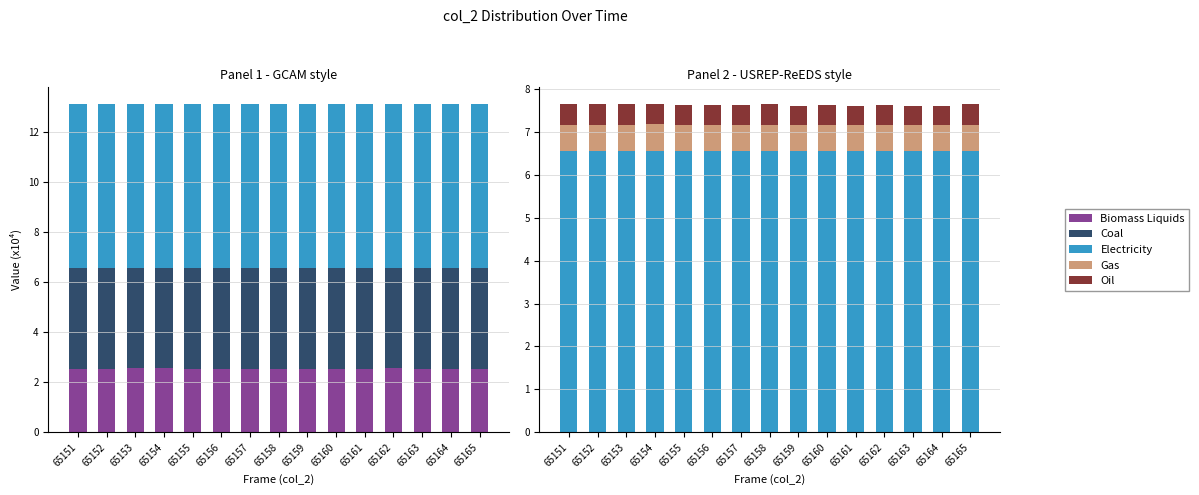

At how many categories does at least one series exceed 1?

15